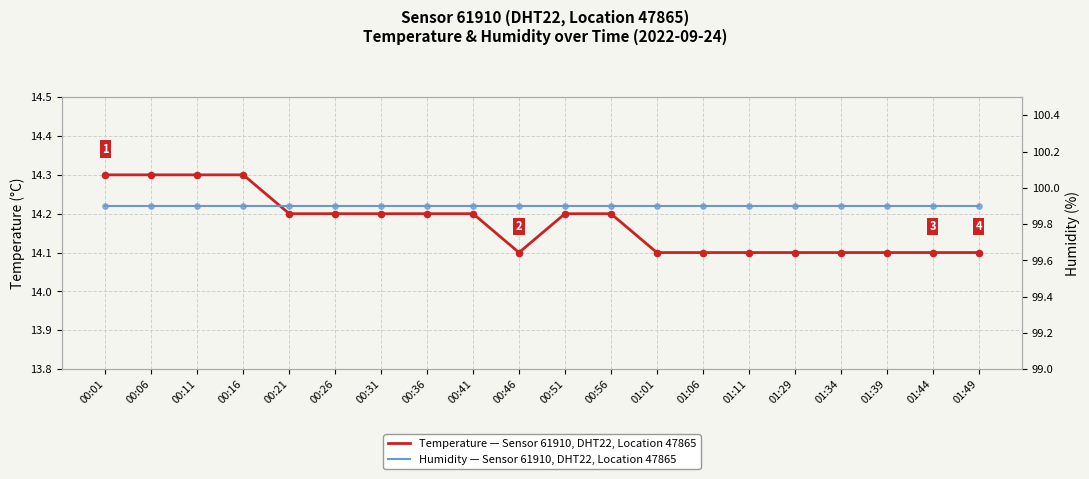

Which series has the largest total across all categories?

Humidity — Sensor 61910, DHT22, Location 47865